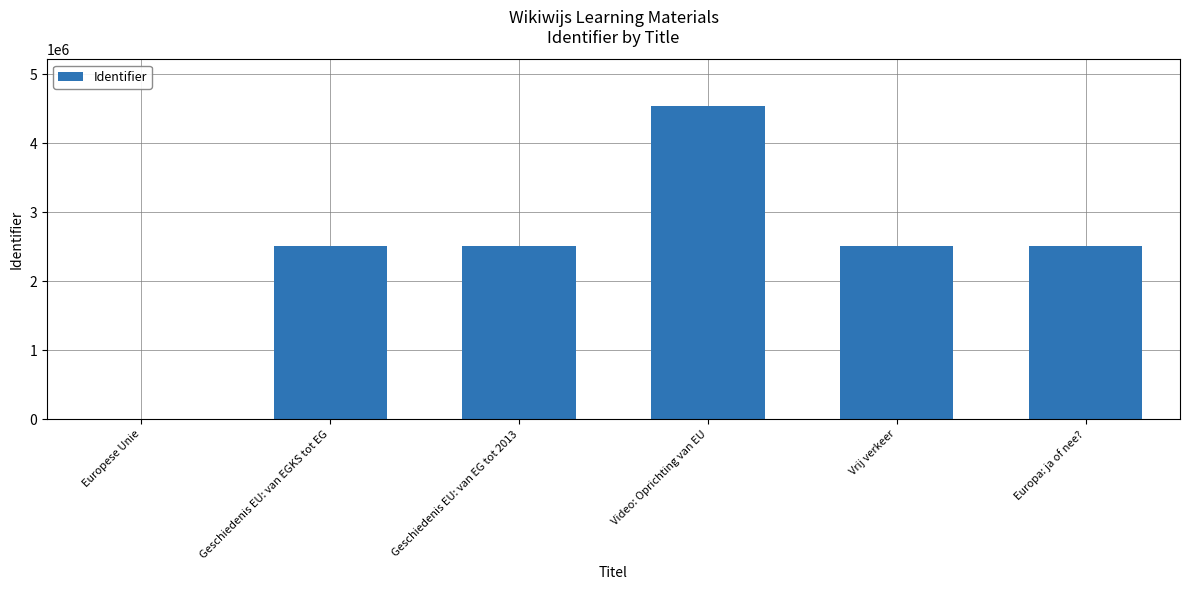

What is the sum of all values?

14579306